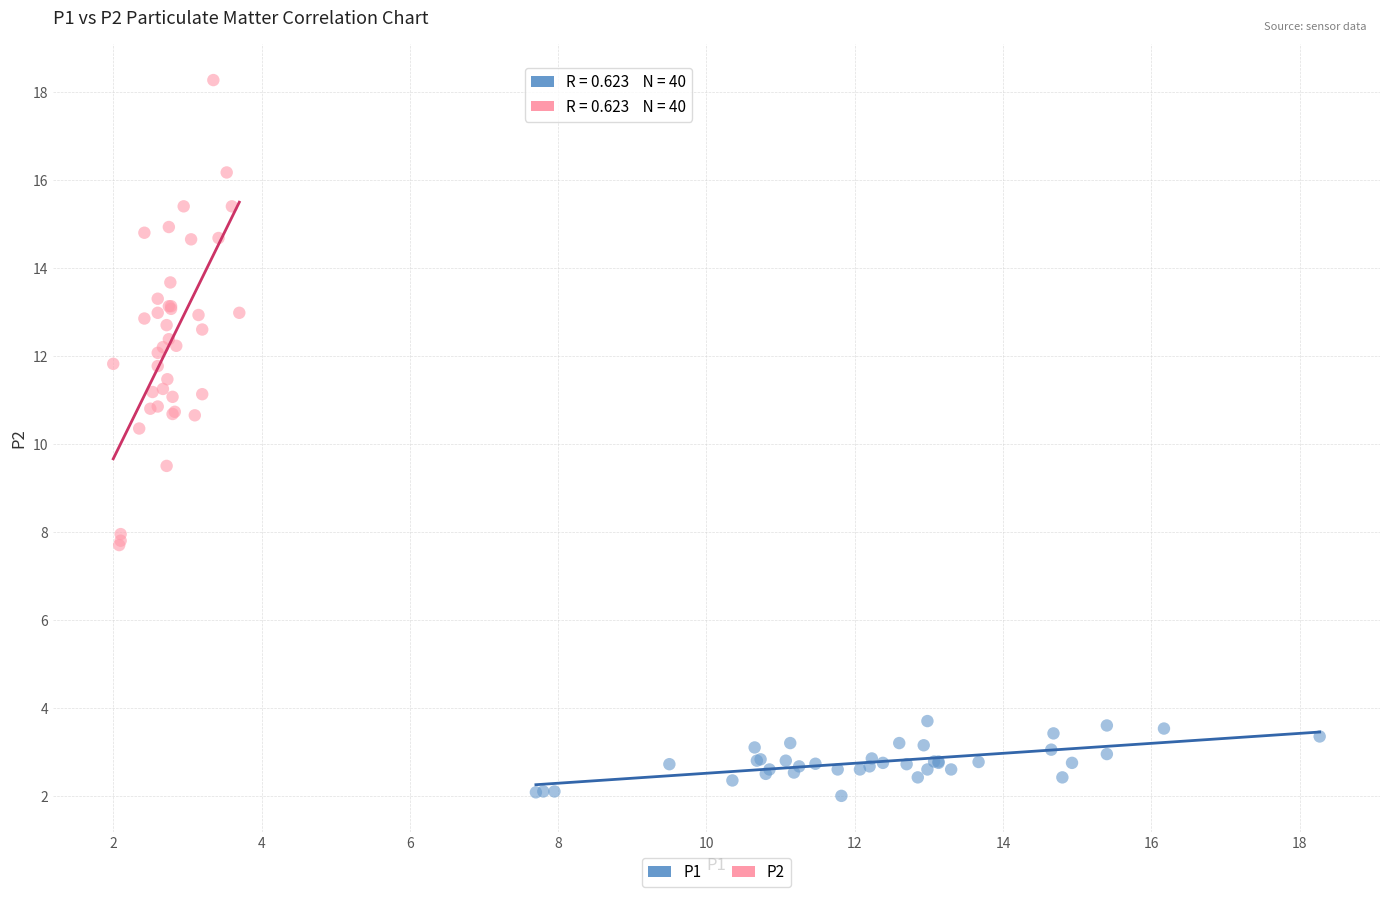

Which series reaches the maximum Y coordinate?

P2